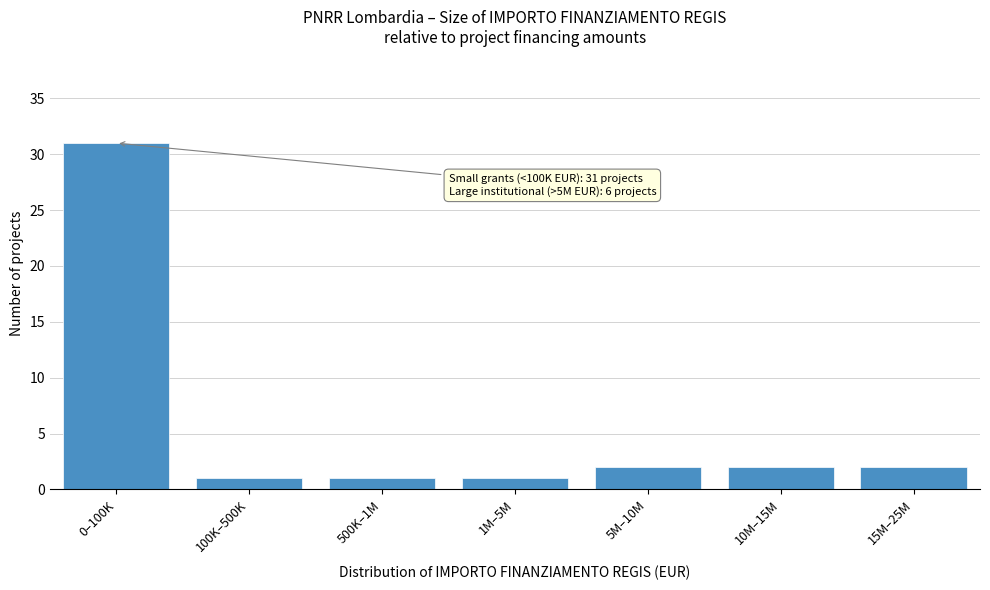

Reading right to left, list all the values displayed in this chart.

15M–25M=2	10M–15M=2	5M–10M=2	1M–5M=1	500K–1M=1	100K–500K=1	0–100K=31